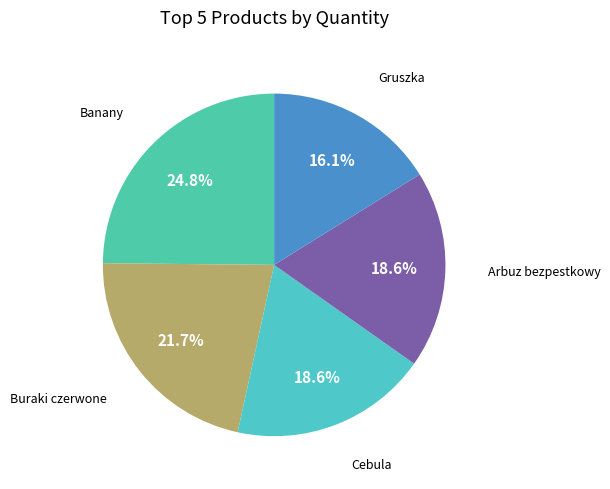

Does any single category account for the majority?

No